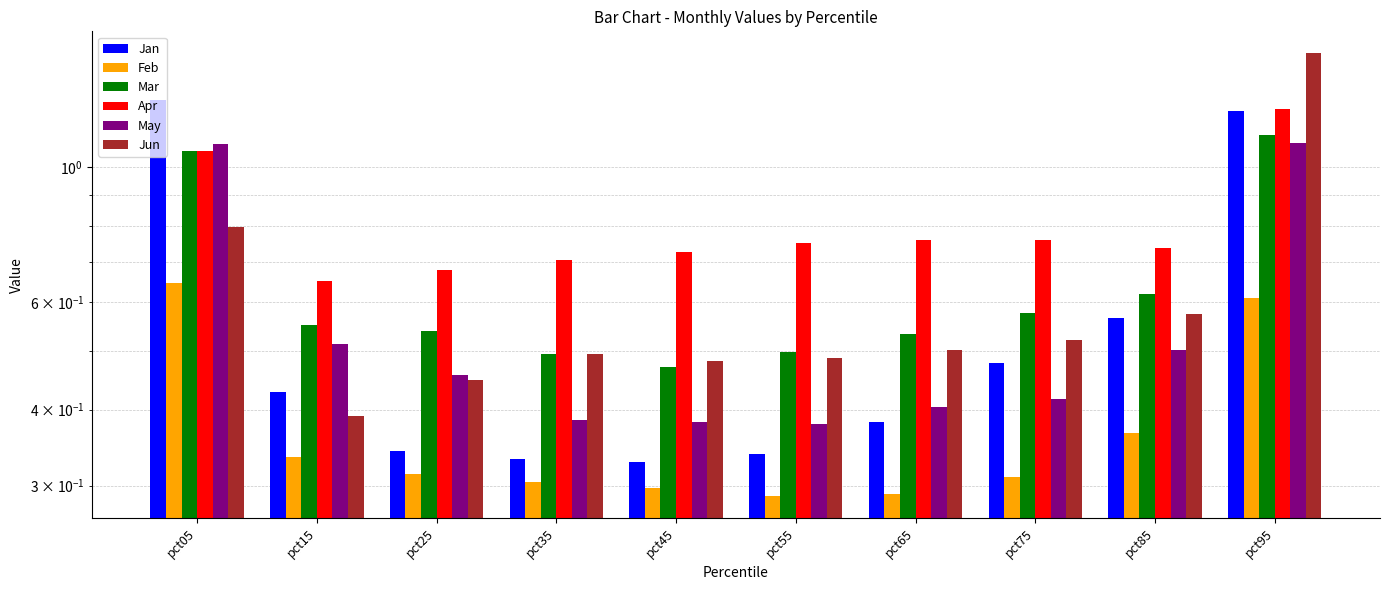

Which has a higher value, pct45 or pct15?

pct15